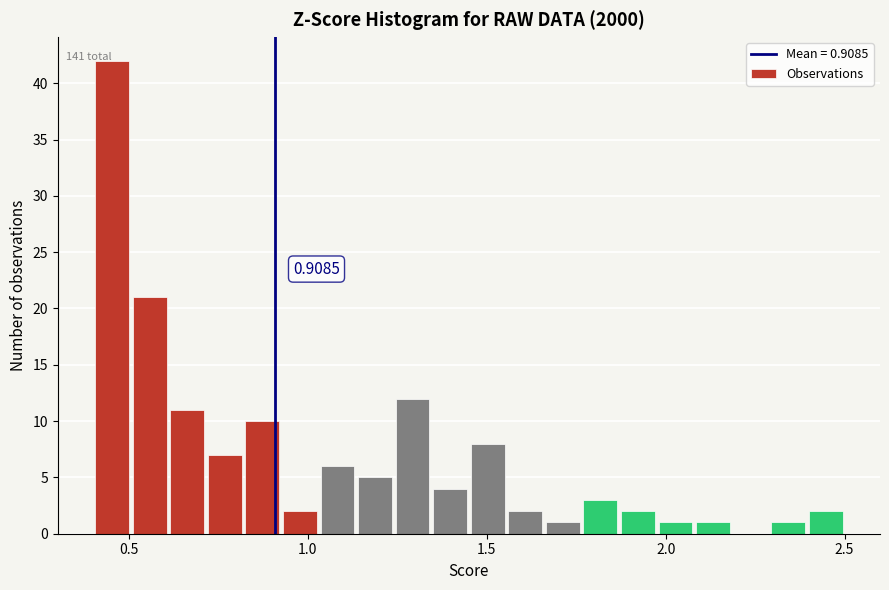

Around what value on the x-axis is the tallest bar? Give the approximate position of its centre, as read against the axis.

0.45